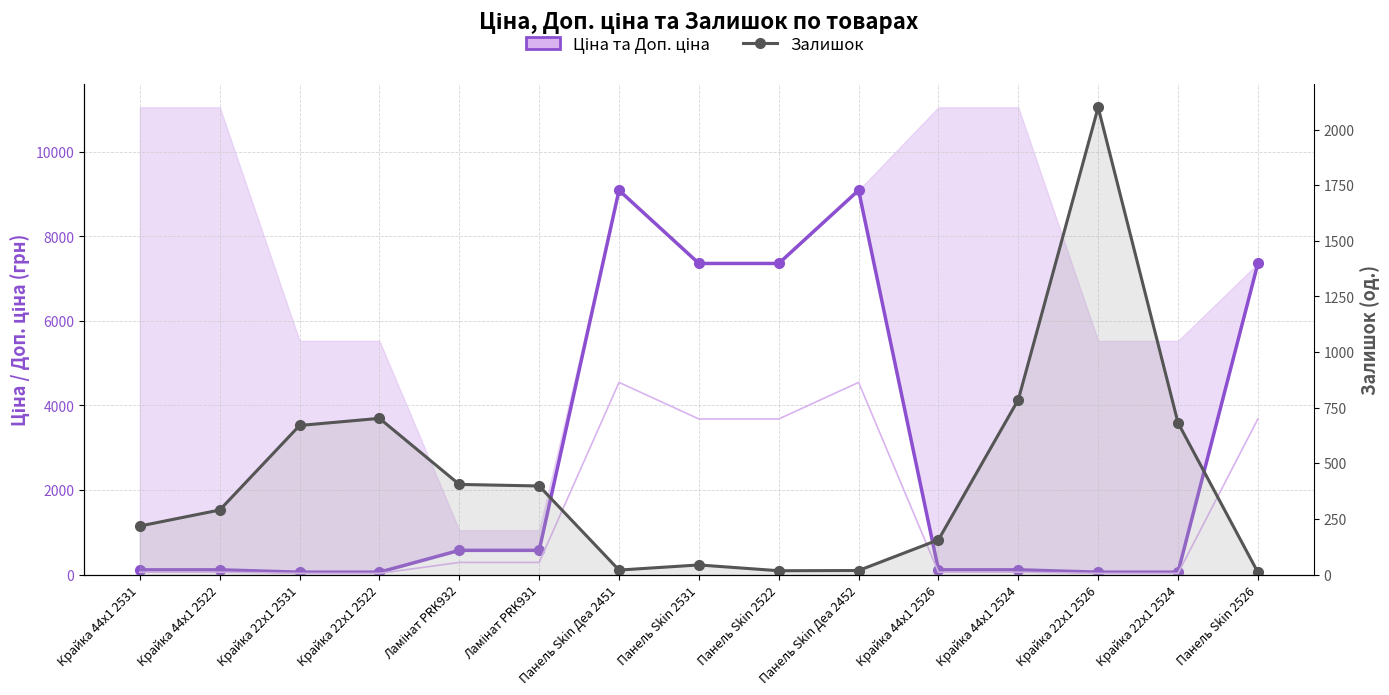

Reading left to right, list all the values displayed in this chart.

Ціна: 110.5	110.5	55.3	55.3	571.6	571.6	9092.0	7360.2	7360.2	9092.0	110.5	110.5	55.3	55.3	7360.2
Залишок: 218.0	290.0	670.0	702.0	405.0	398.0	20.0	43.0	17.0	18.0	156.0	786.0	2100.0	682.0	10.0